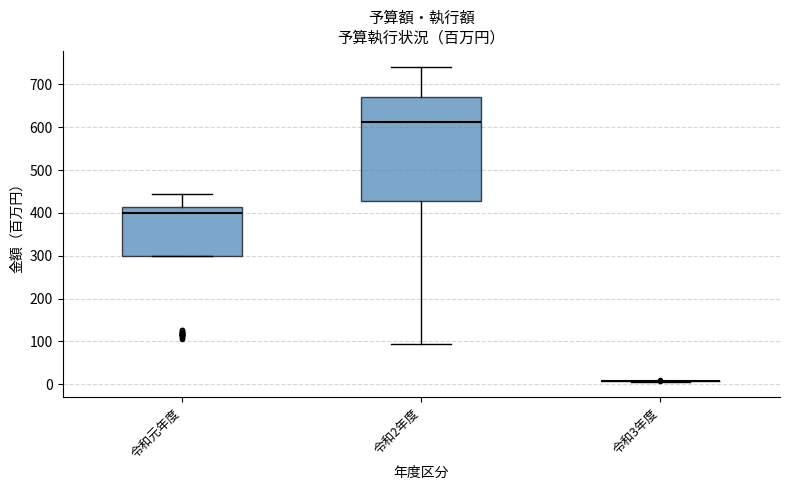

Reading left to right, read every box against the y-axis: the position of its median line, the range the box covers, and the ends of its whiskers. The values are not printed on the chart, so give them approximately, as read against the axis.

令和元年度: median 400, box 300 to 410, whiskers 300 to 440
令和2年度: median 610, box 430 to 670, whiskers 90 to 740
令和3年度: box collapsed to a line at 10, whiskers 10 to 10